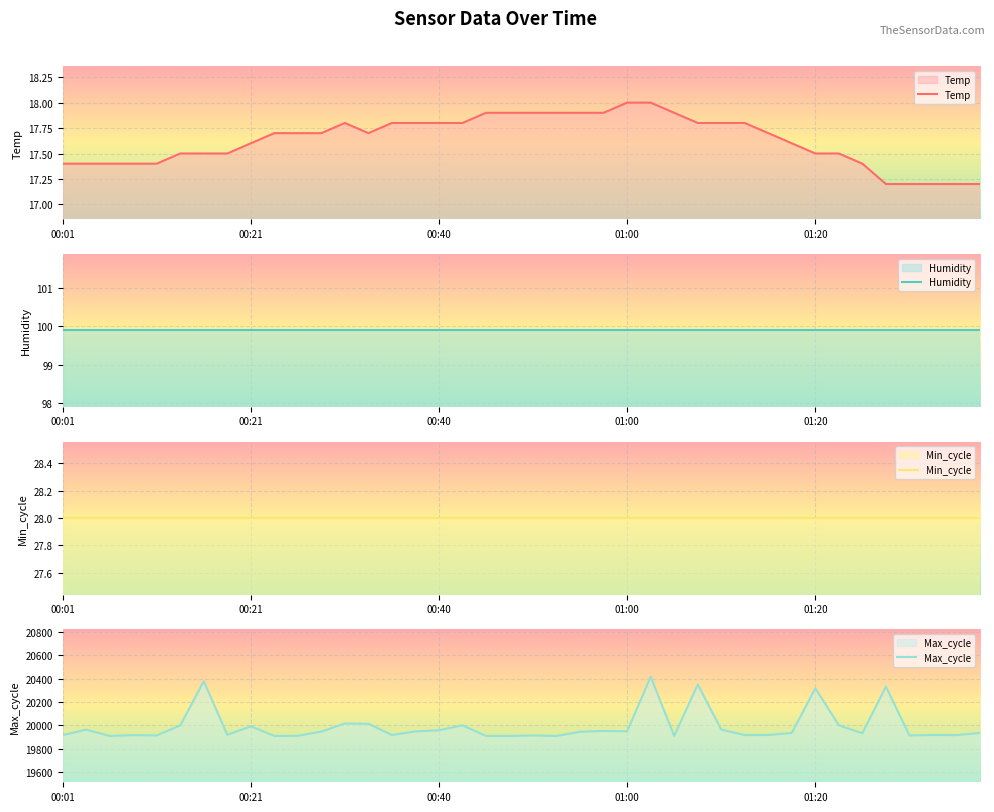

What is the value of the Max_cycle point at the 9th from the left?

19991.0